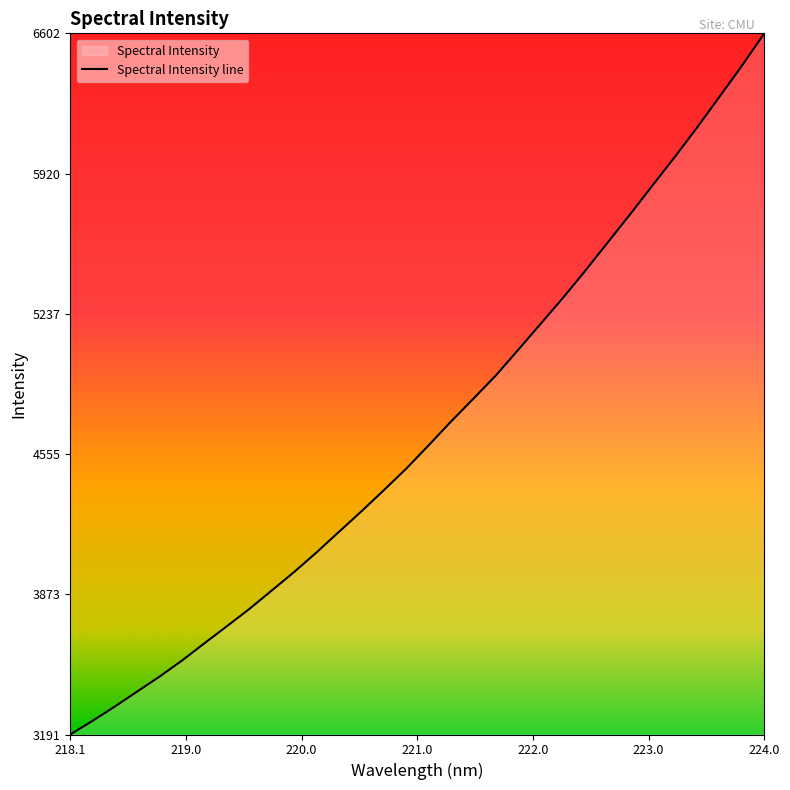

What is the difference between the maximum and minimum values?

3410.9